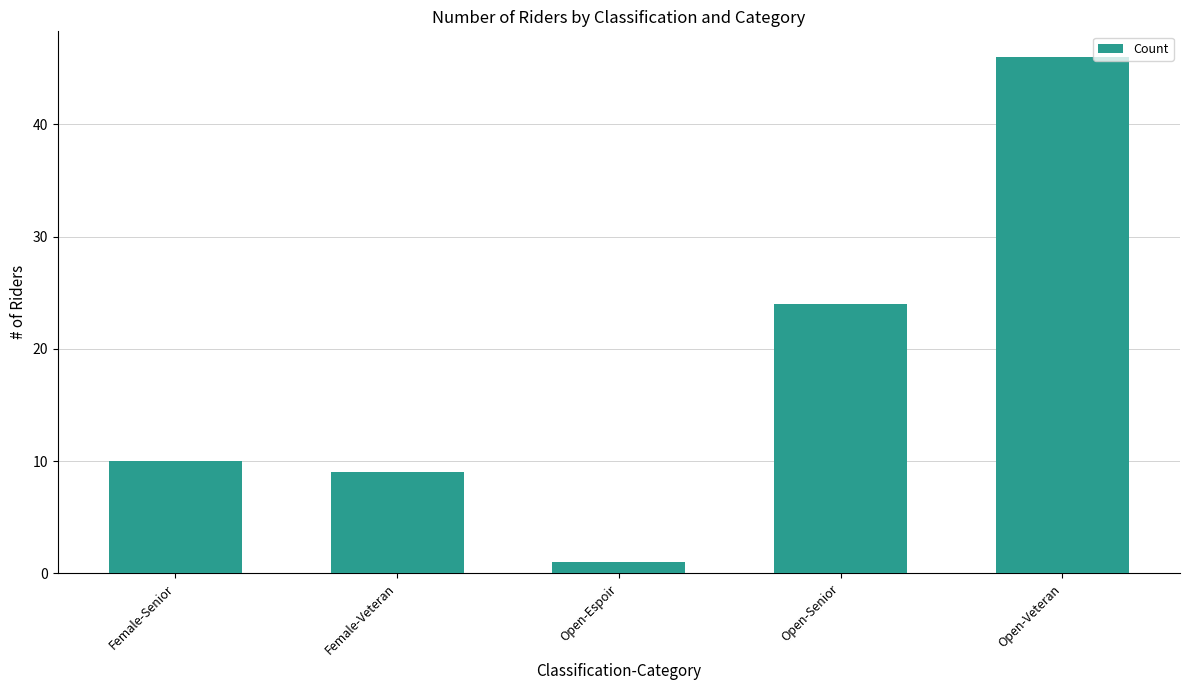

Count the number of categories in the chart.

5